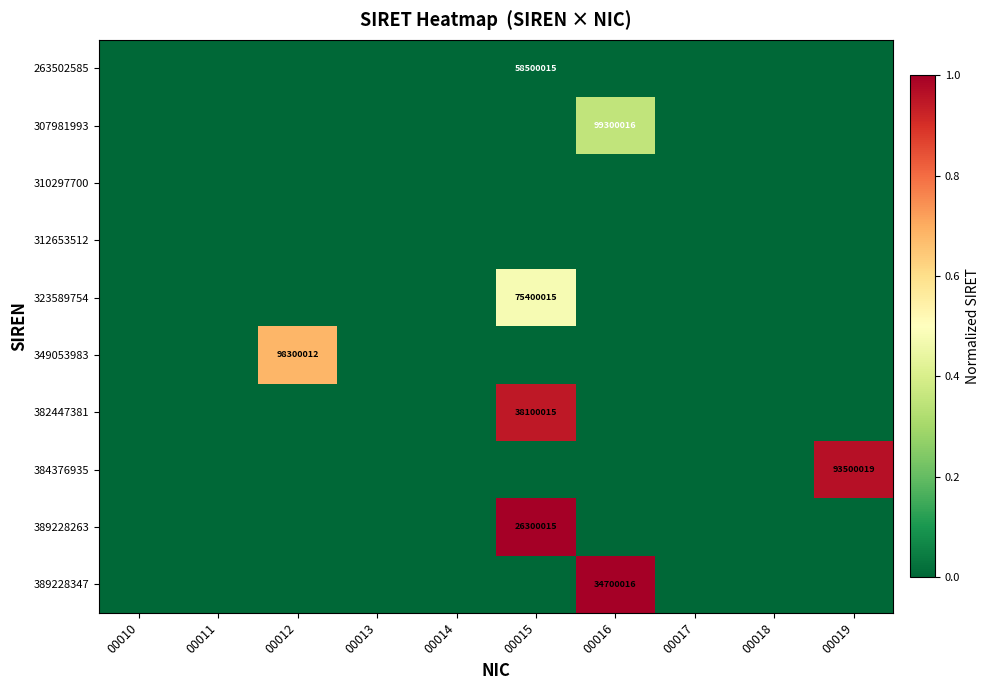

The 384376935 series shows 57169569 at 00019. True or false?

False